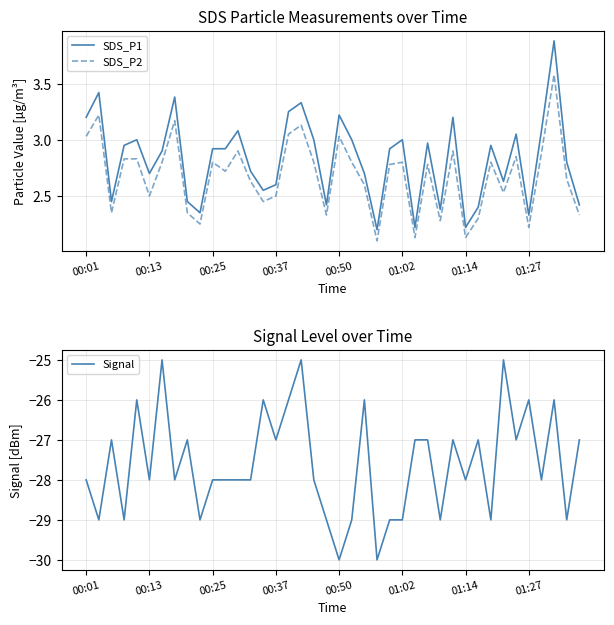

The SDS_P2 series shows 0.7 at 00:50. True or false?

False